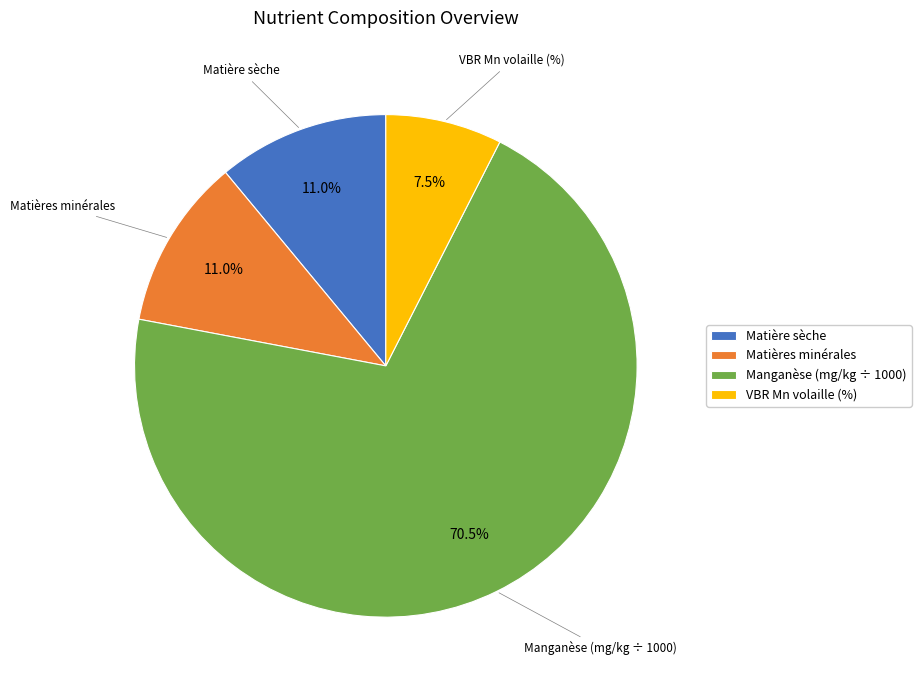

Does Manganèse (mg/kg ÷ 1000) represent more than half of the total?

Yes